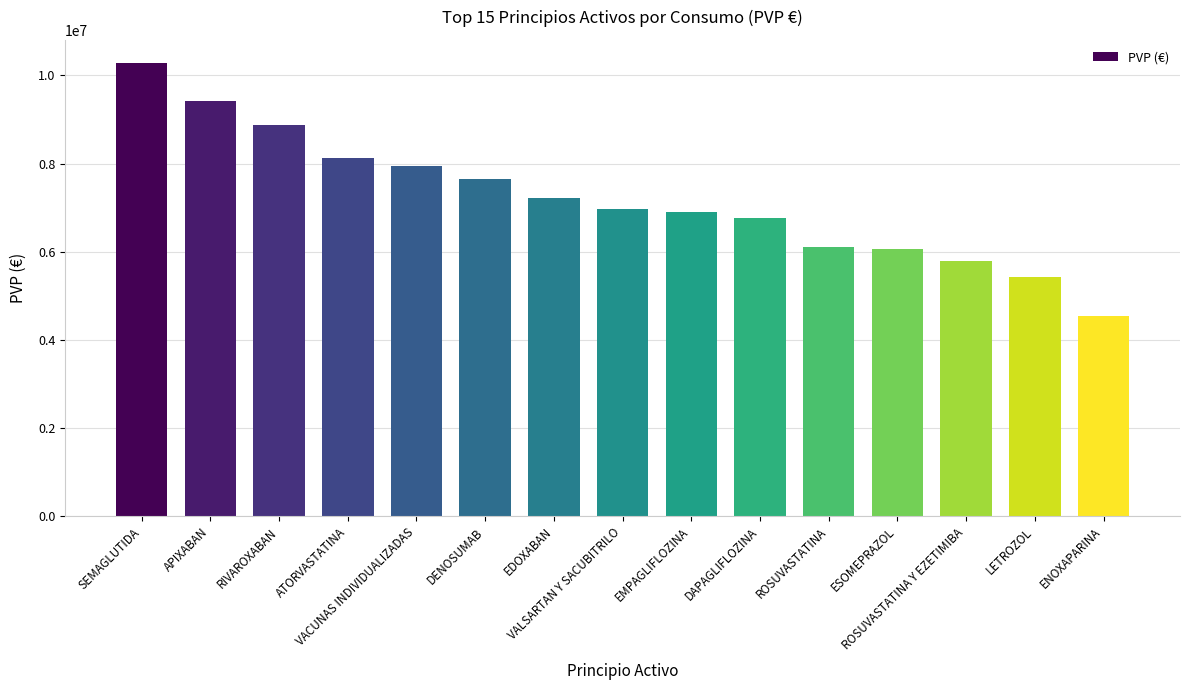

What is the label of the 1st bar from the right?

ENOXAPARINA